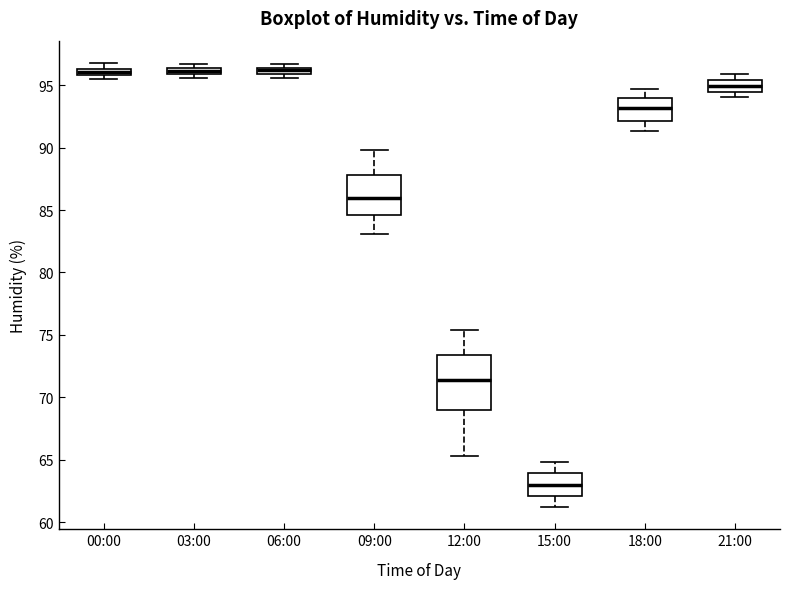

Comparing the boxes themselves (not the whiskers), which one is the tallest?

12:00